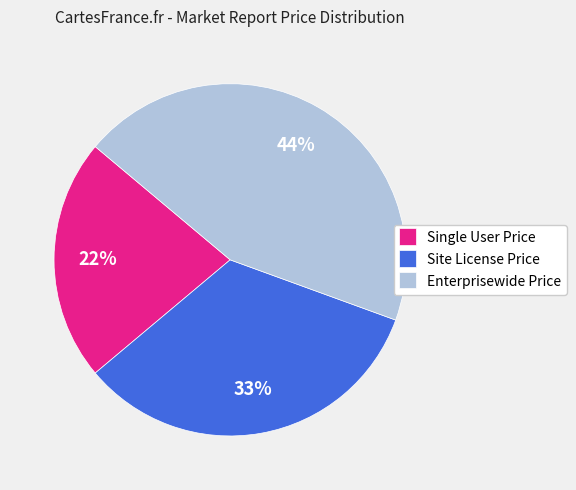

Count the number of slices in the pie.

3